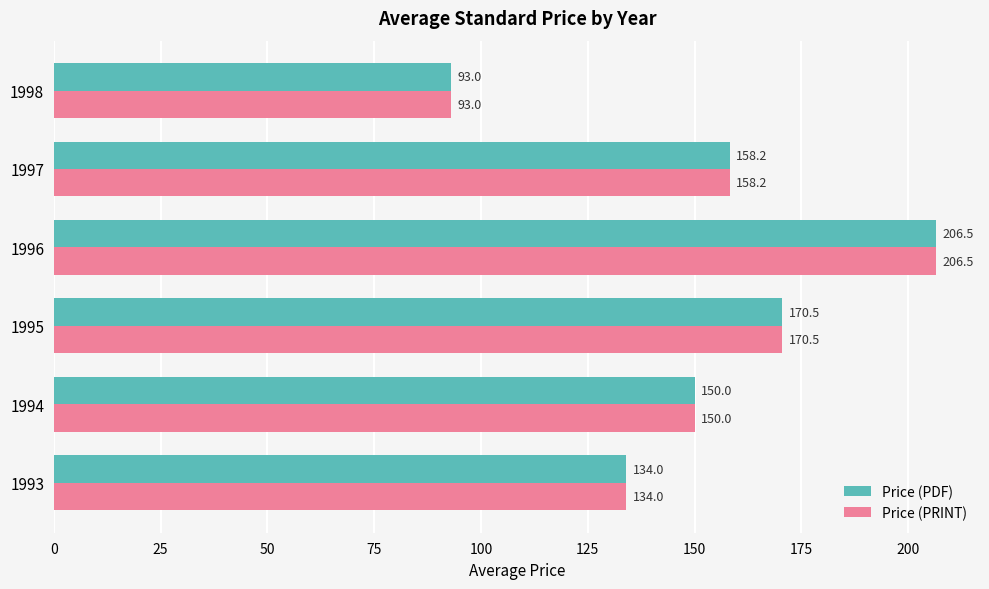

What is the total value across all series at 1996?

413.0